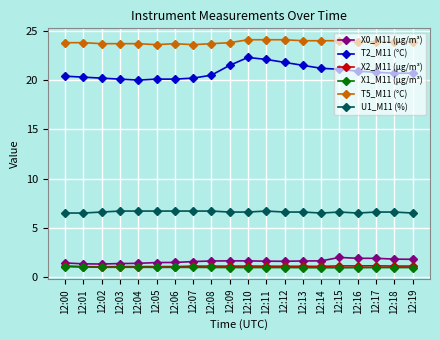

Which series has the largest range (max minus min)?

T2_M11 (°C)